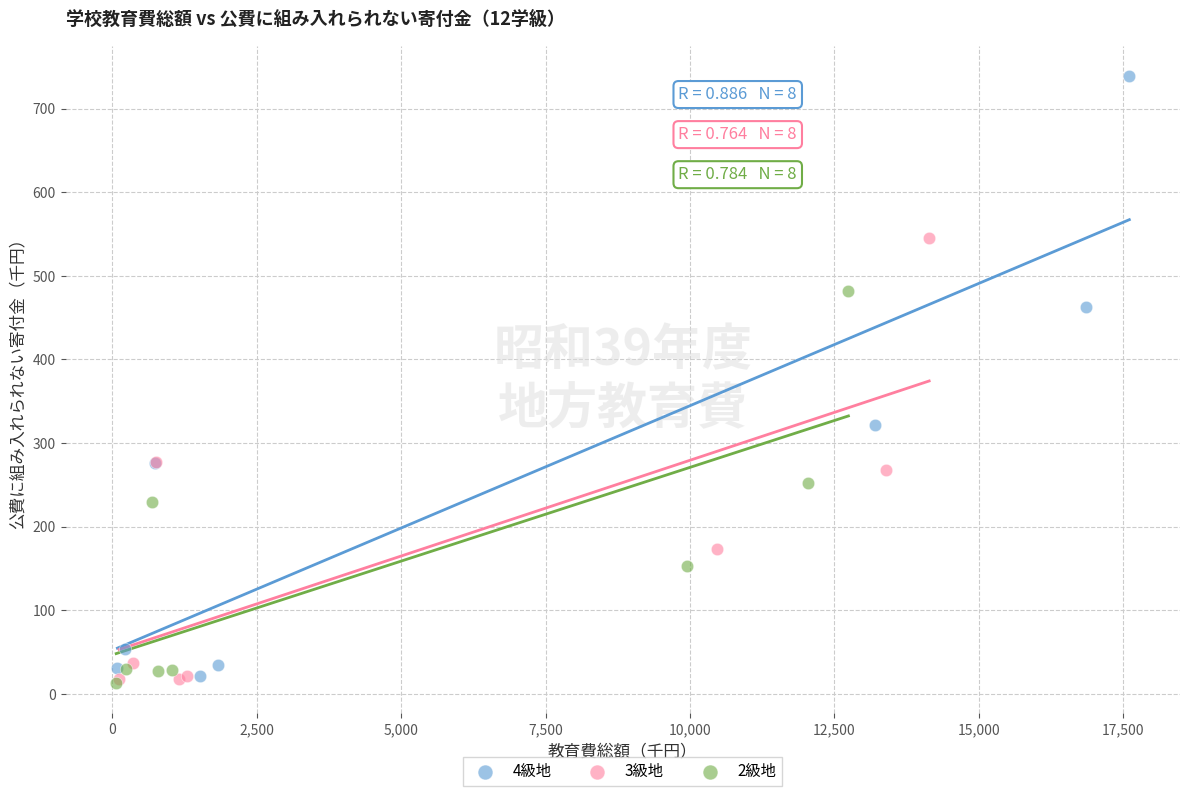

Which series has the largest Y range (max minus min)?

4級地